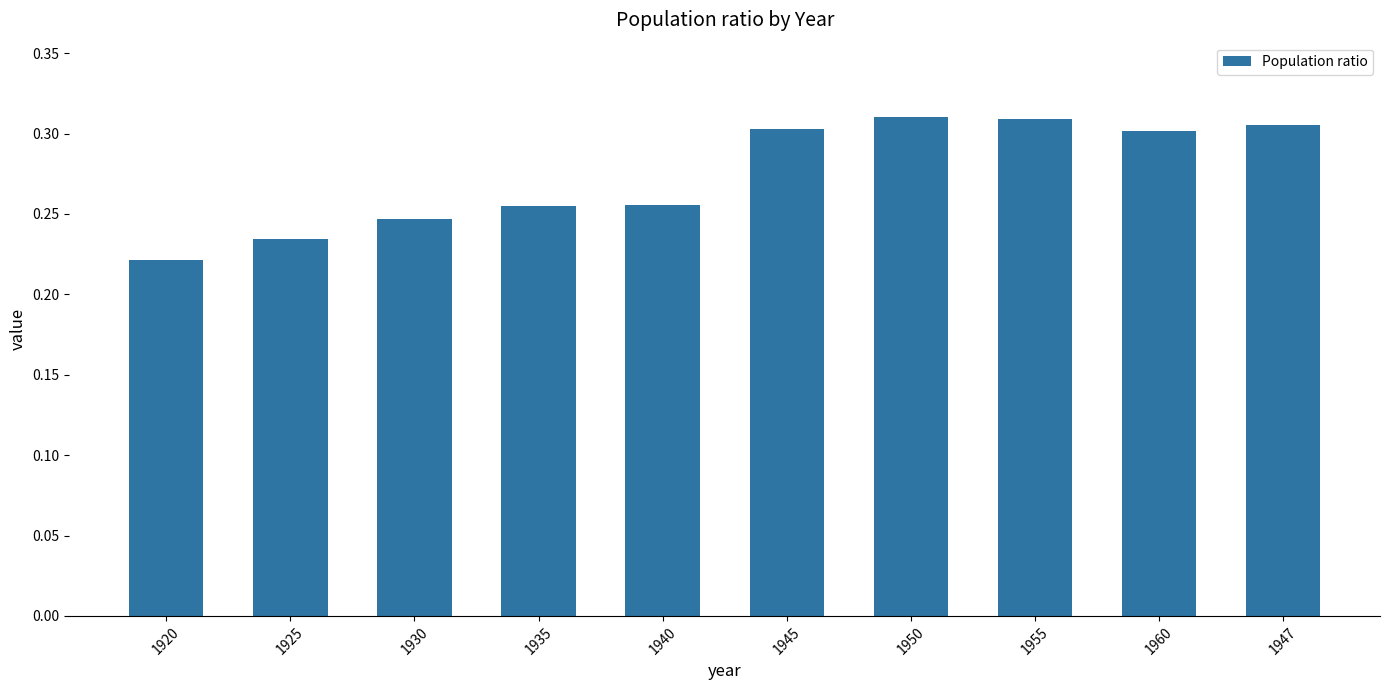

What is the label of the 1st bar from the right?

1947